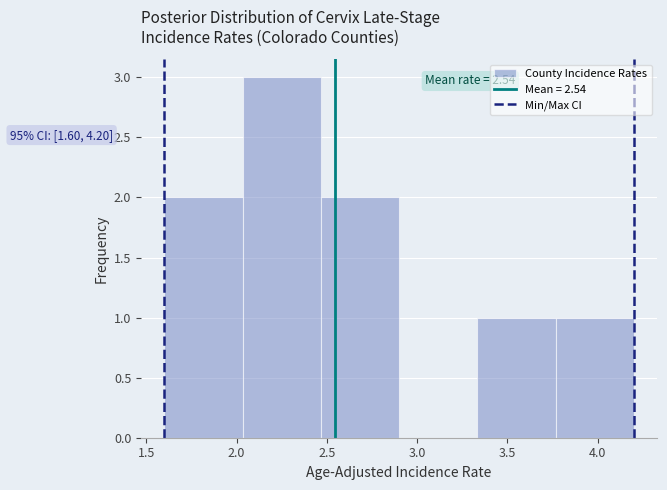

Over which range of the x-axis is the bar tallest?

2.05 to 2.45